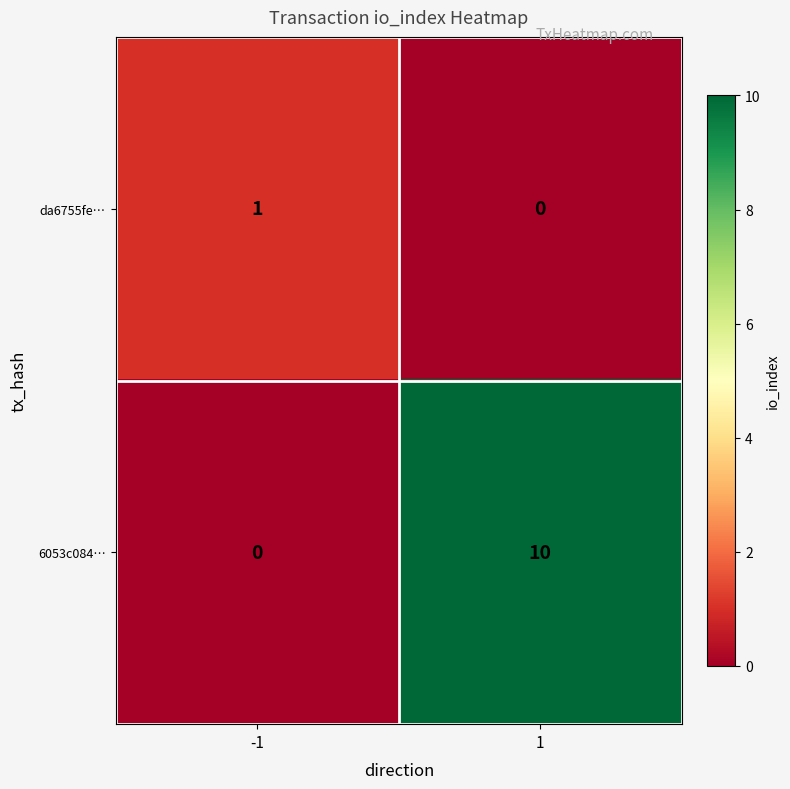

Which series has the largest range (max minus min)?

6053c084…